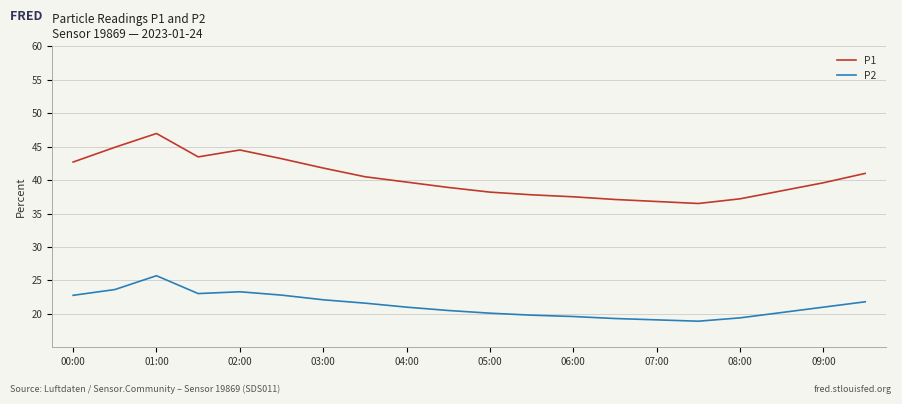

Which series has the widest spread of values?

P1